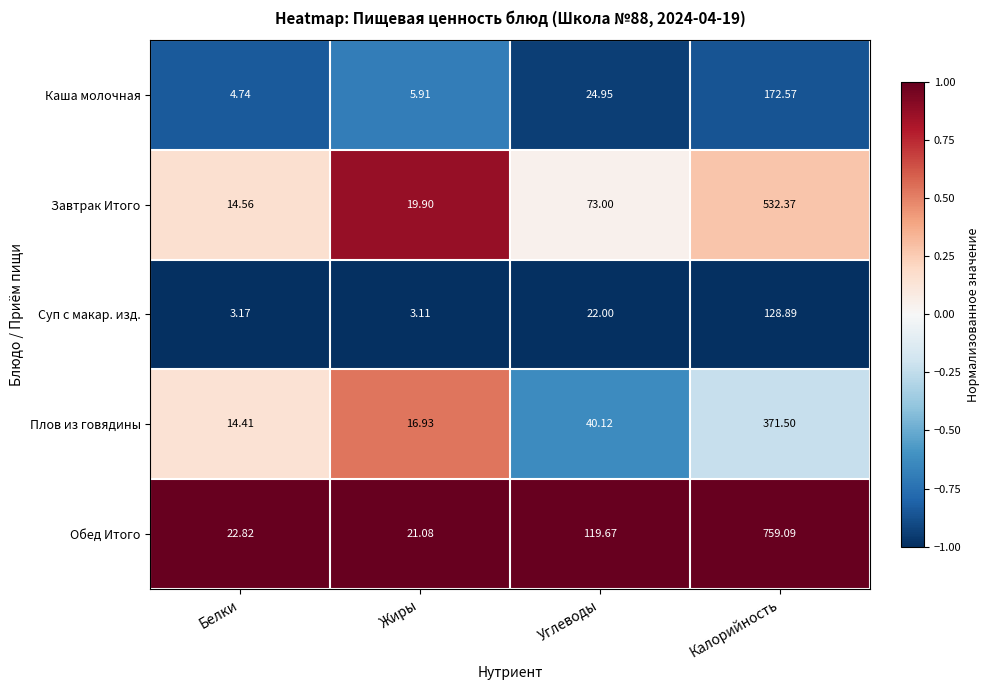

What is the difference between the highest and lowest values at Жиры?

18.0